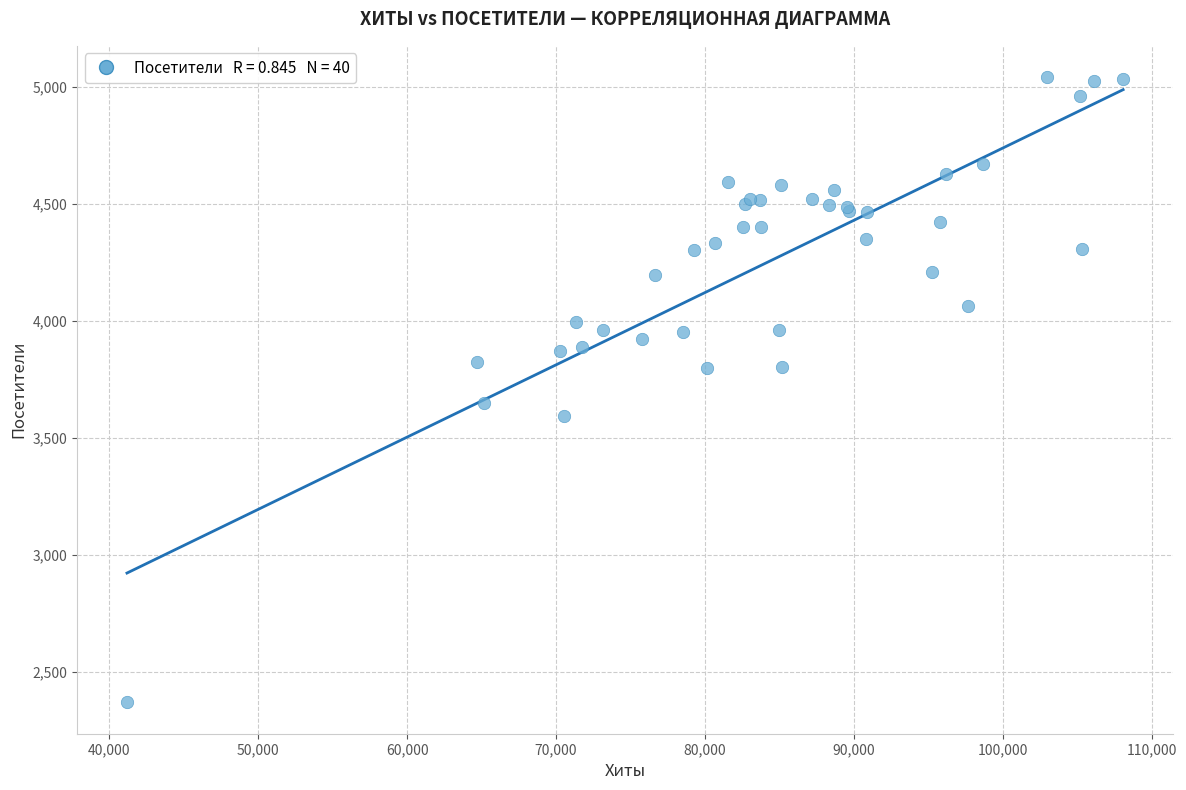

What Y value in the scatter plot is closest to 3705?

3650